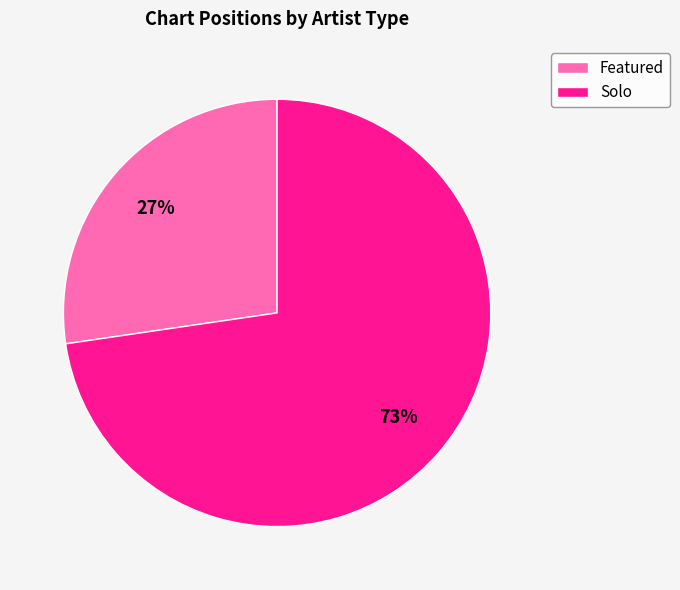

Rank the categories by value from highest to lowest.

Solo, Featured